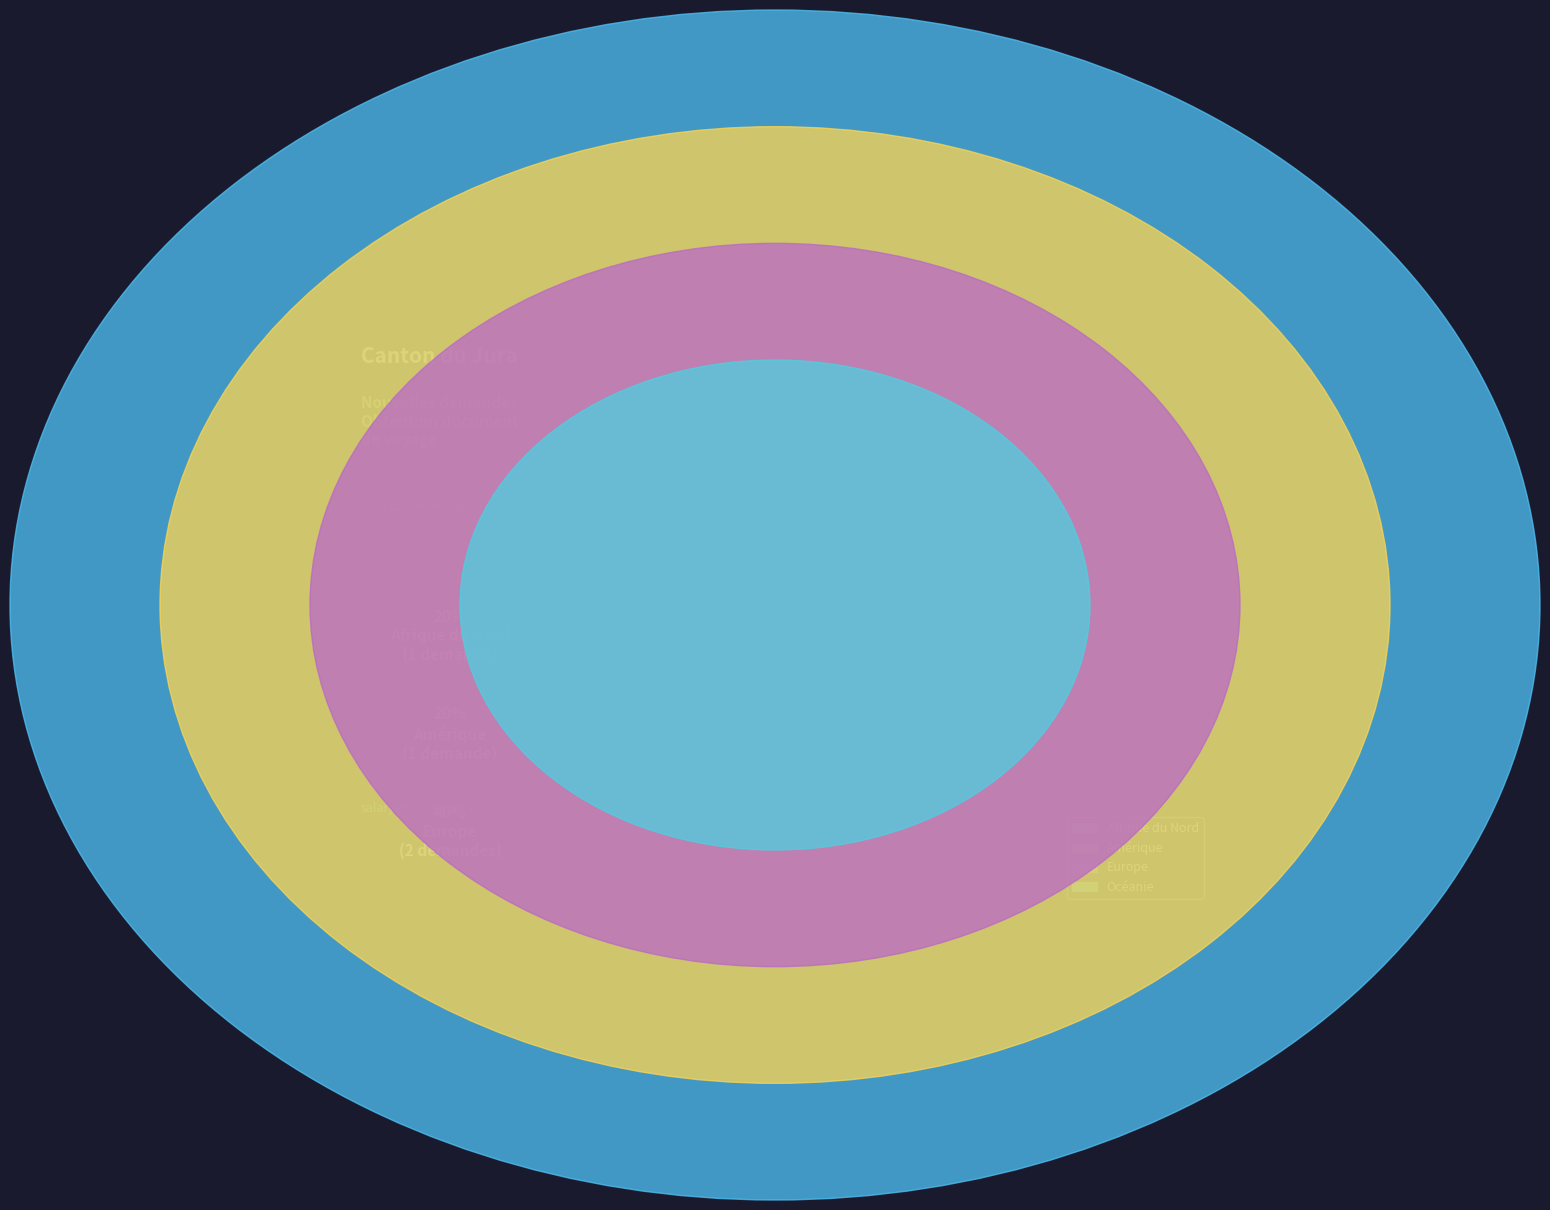

To the nearest percent, what portion does Afrique du Nord represent?

20%